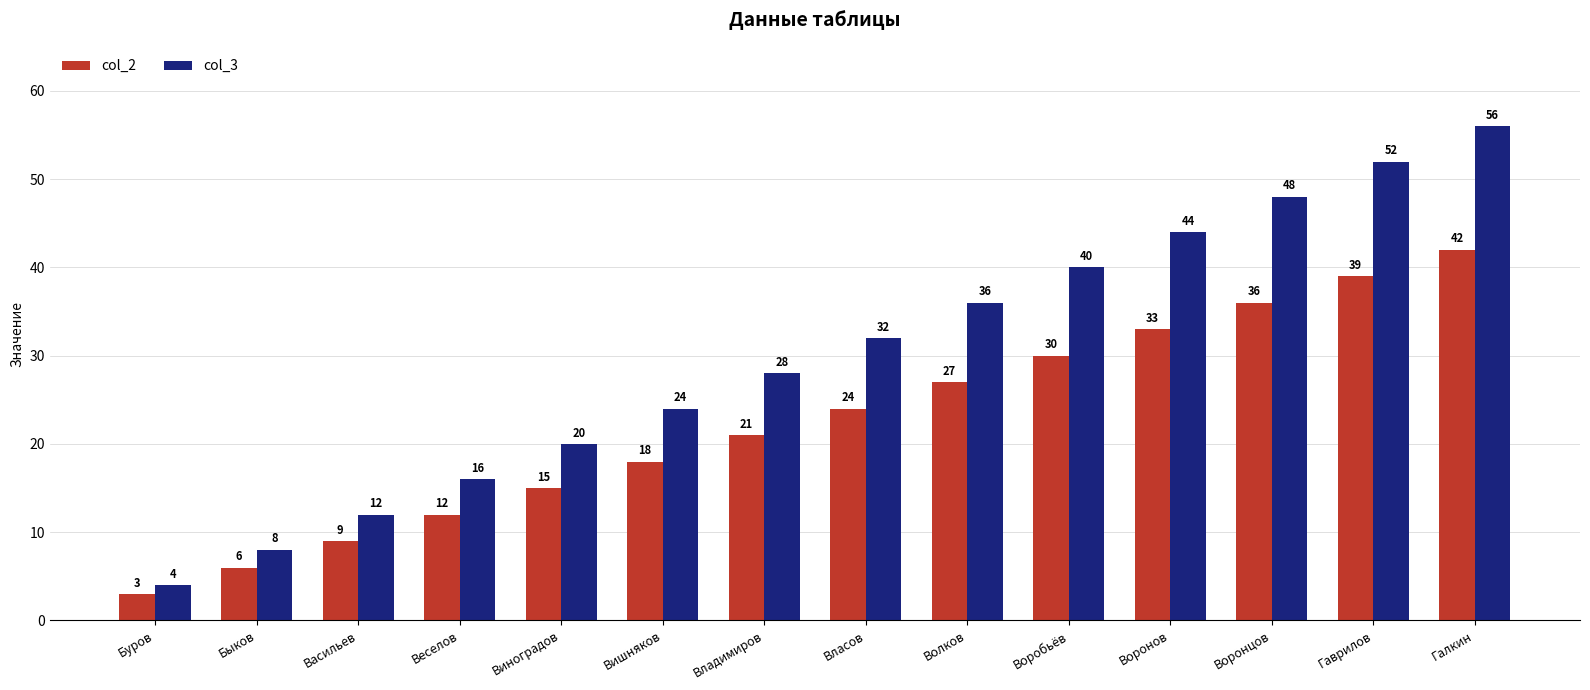

The value of col_3 at Власов is 54. True or false?

False